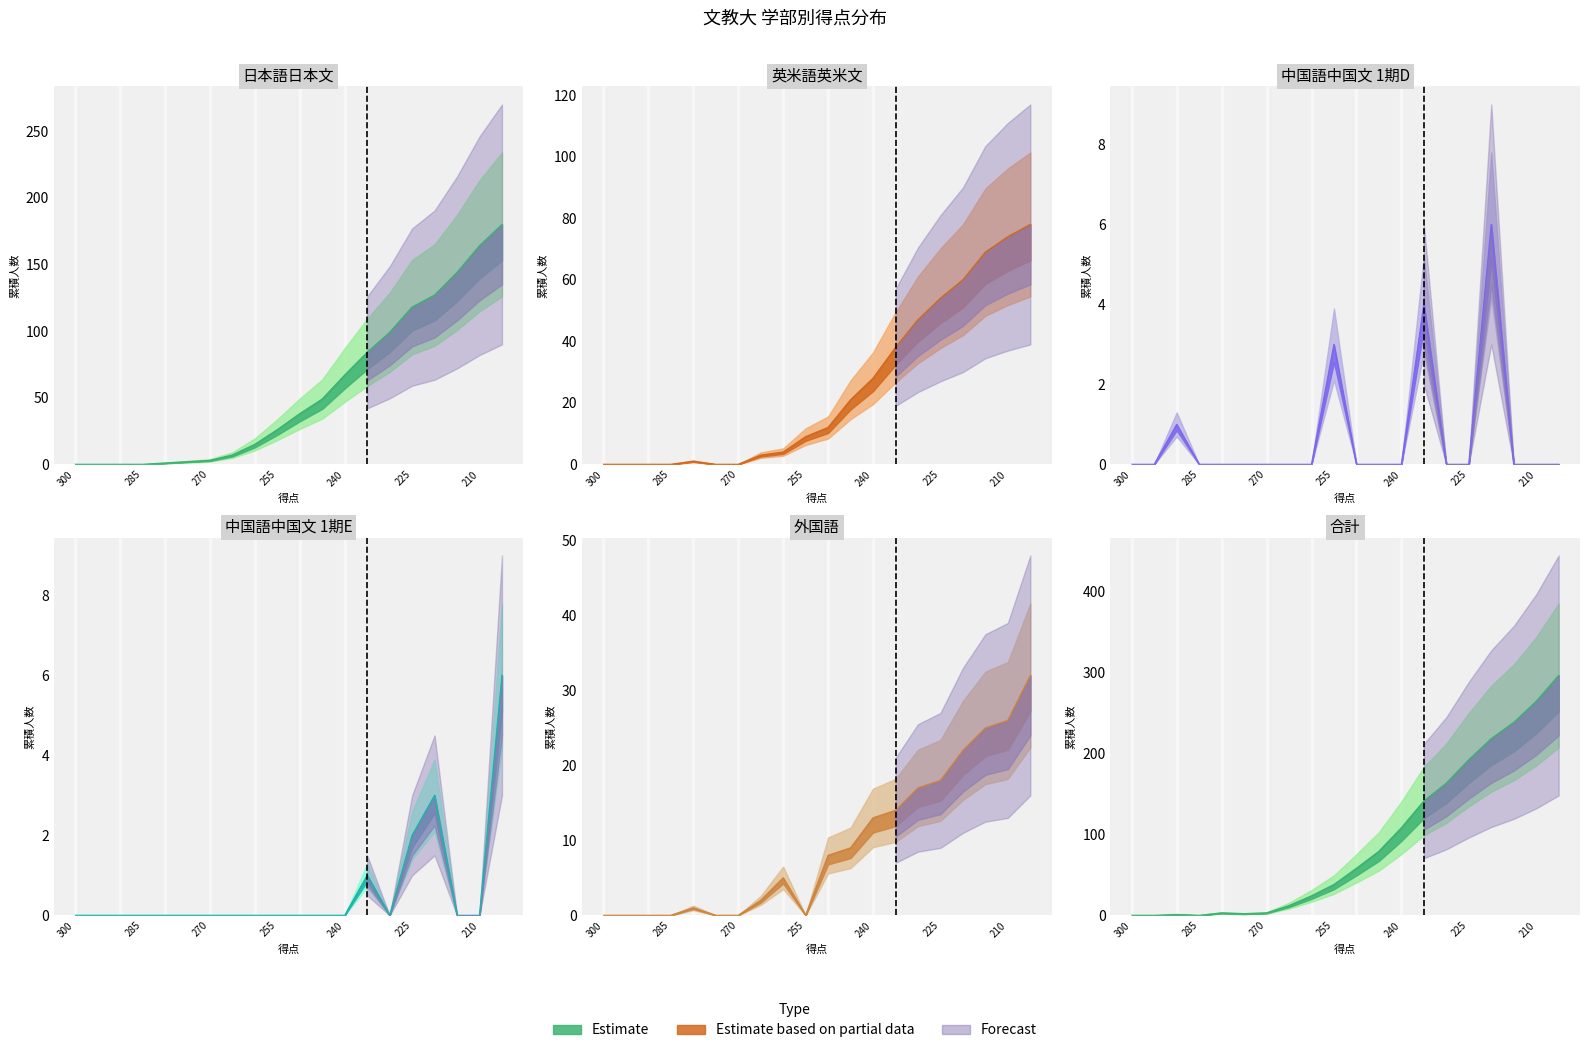

At how many categories does at least one series exceed 21?

11